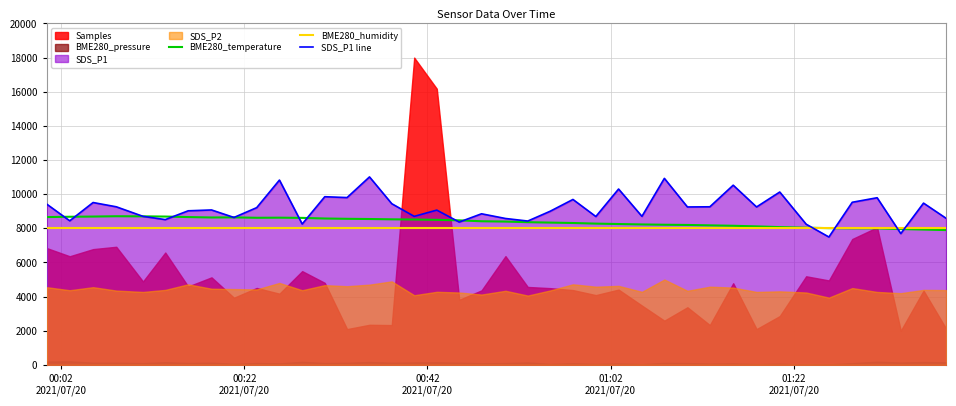

True or false: BME280_humidity and SDS_P1 line intersect in this chart.

True